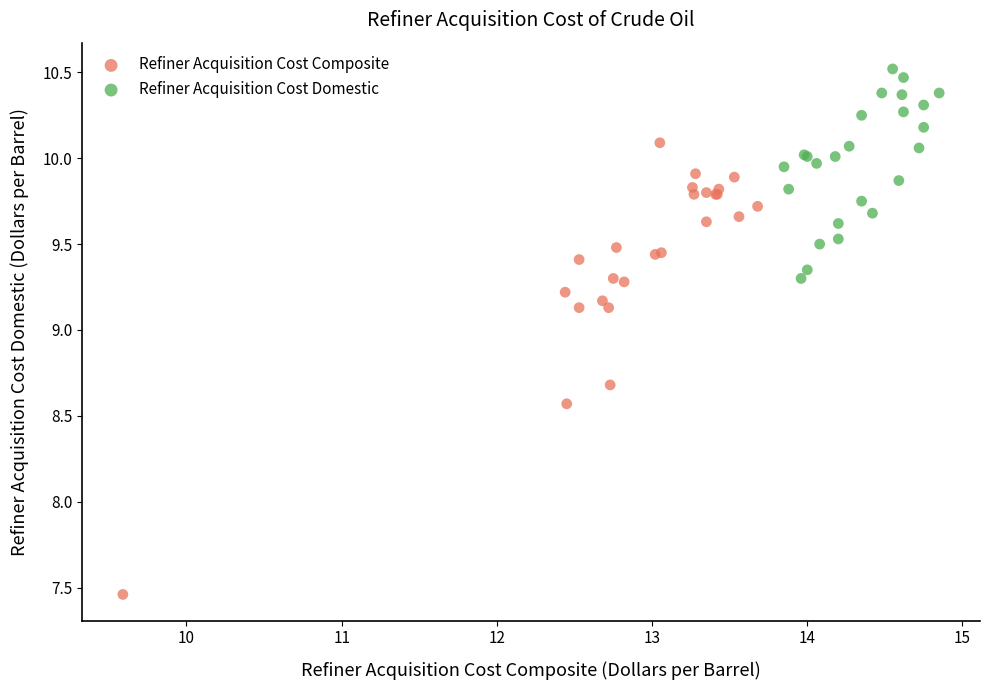

Which series reaches the maximum Y coordinate?

Refiner Acquisition Cost Domestic